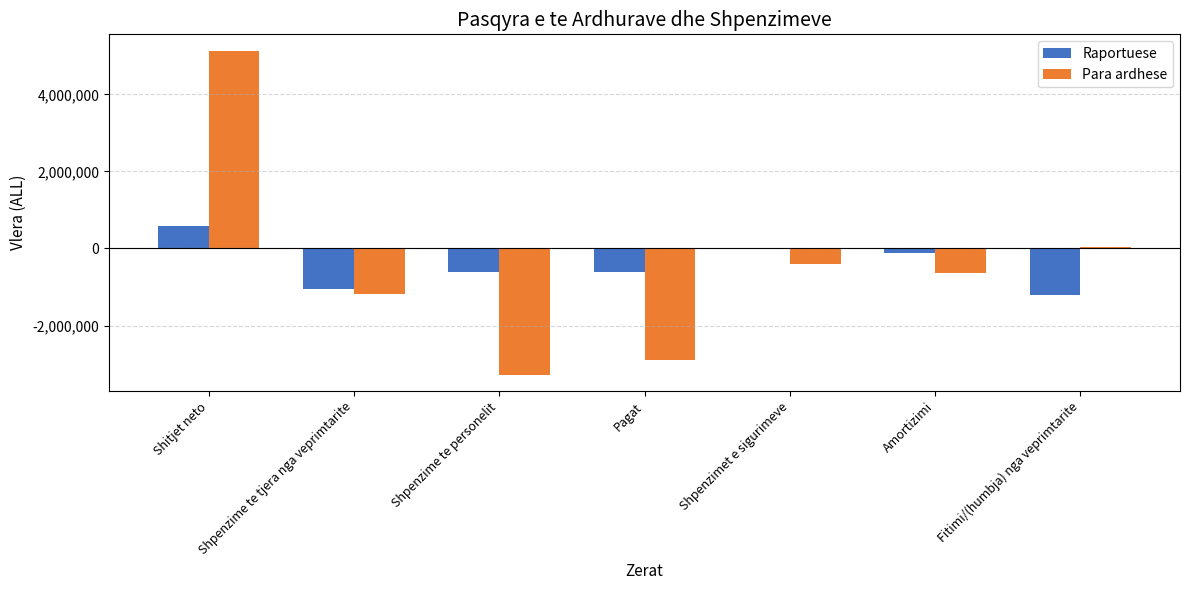

What is the sum of the Raportuese values at Pagat and Shpenzime te tjera nga veprimtarite?

-1638879.2